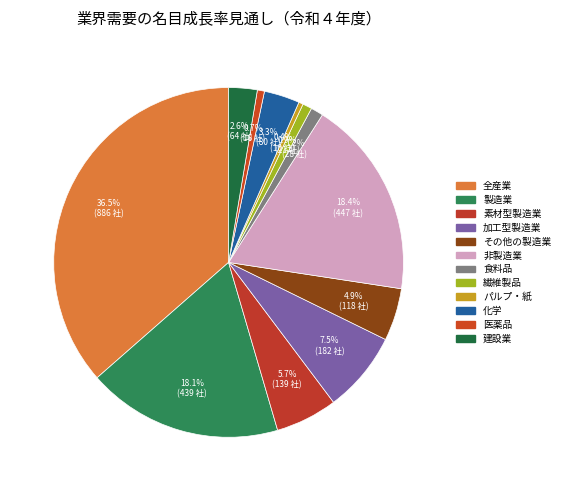

Does 全産業 account for over 50% of the chart?

No